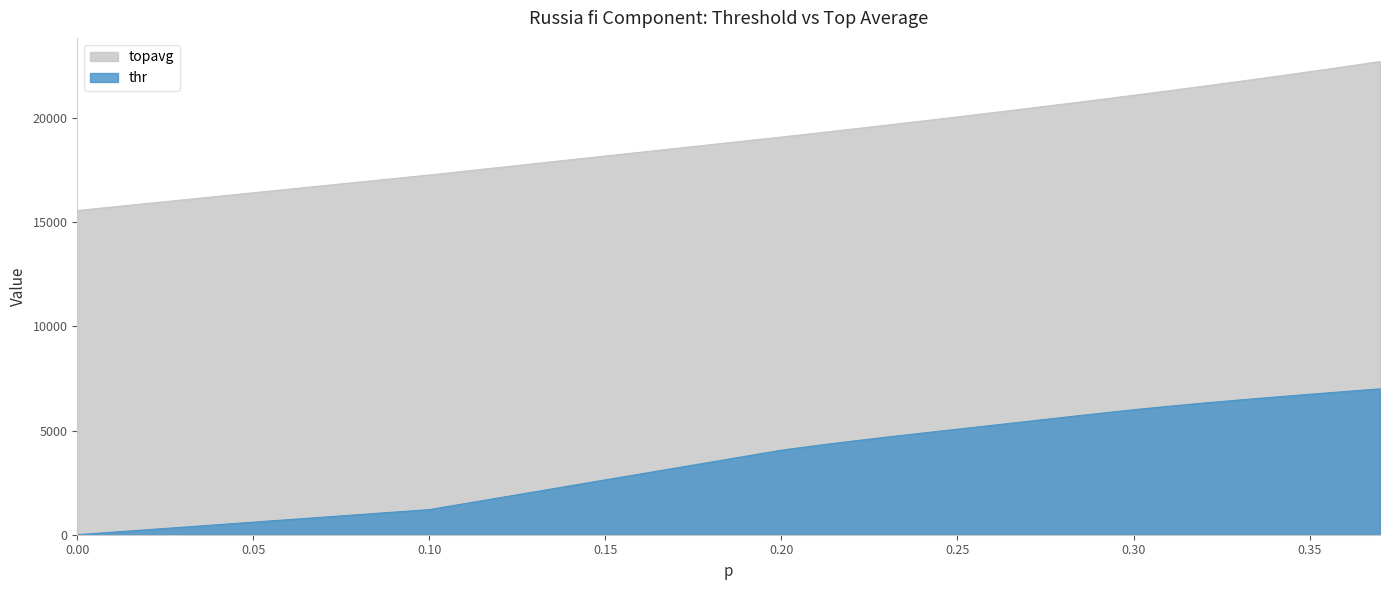

Which has a higher value, 0.3 or 0.27?

0.3